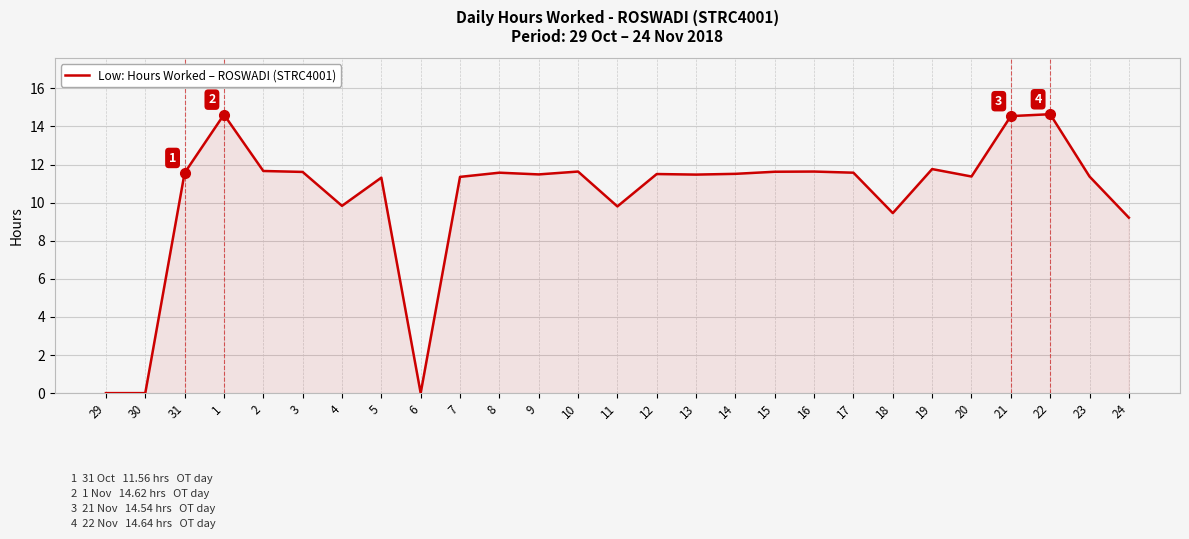

True or false: there are more than 0 points higher than both neighbors.

True